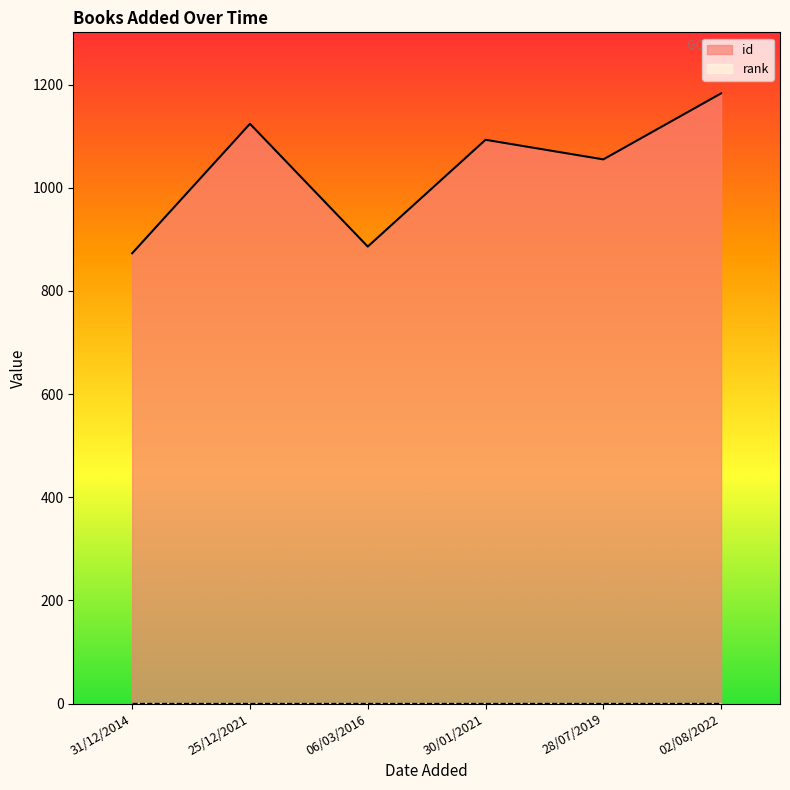

What is the label of the 2nd point from the right?

28/07/2019